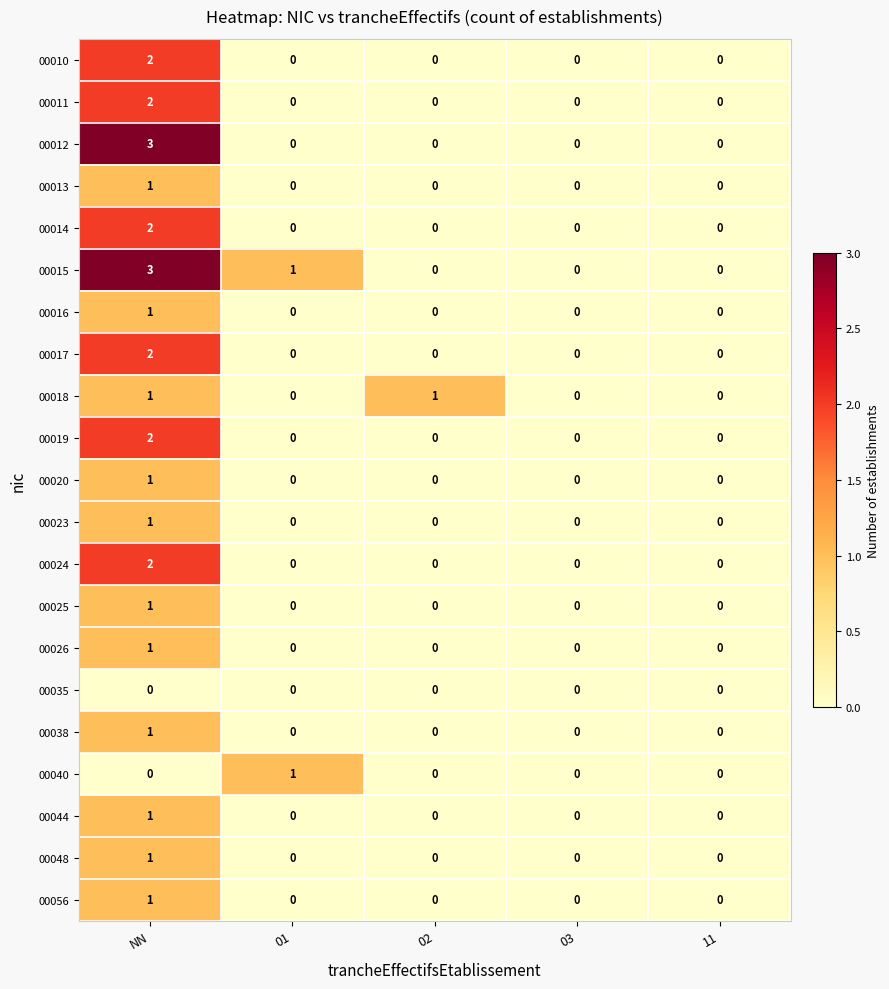

What is the maximum value for 00012?

3